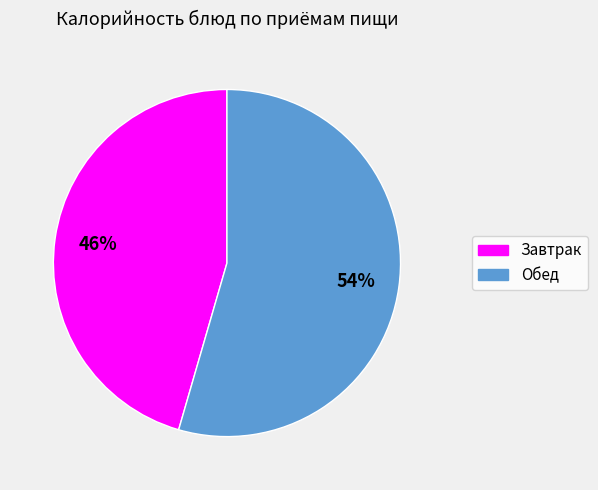

To the nearest percent, what is the average slice percentage?

50%